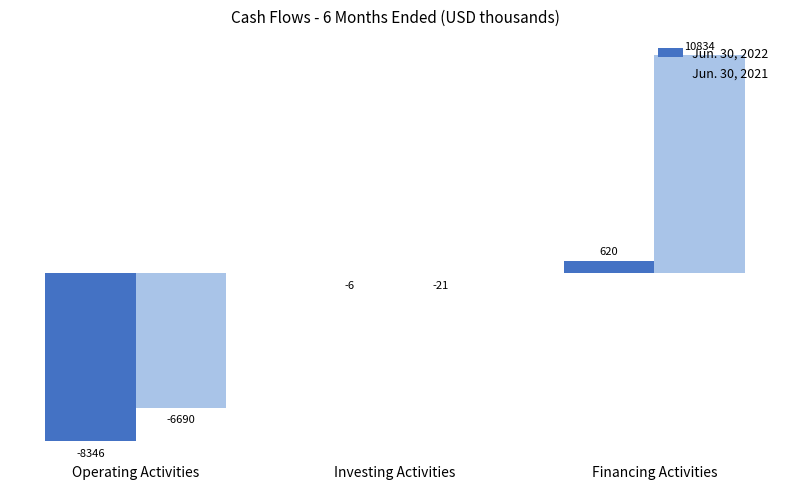

How many groups of bars are there?

3